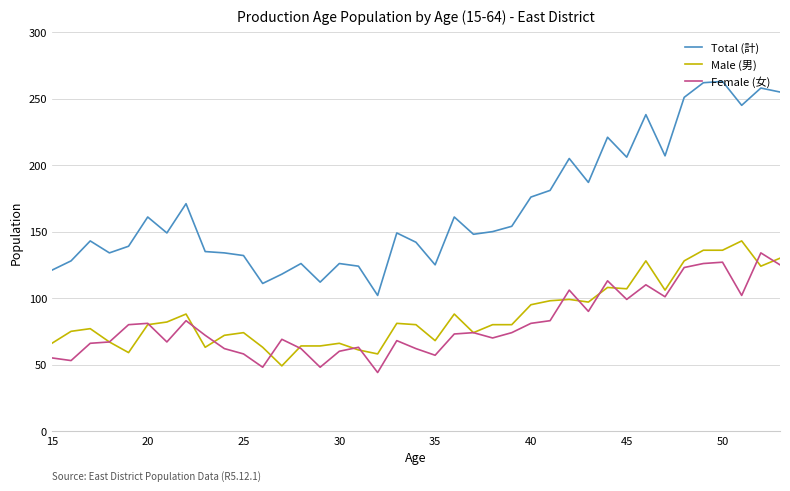

What is the greatest value displayed?

263